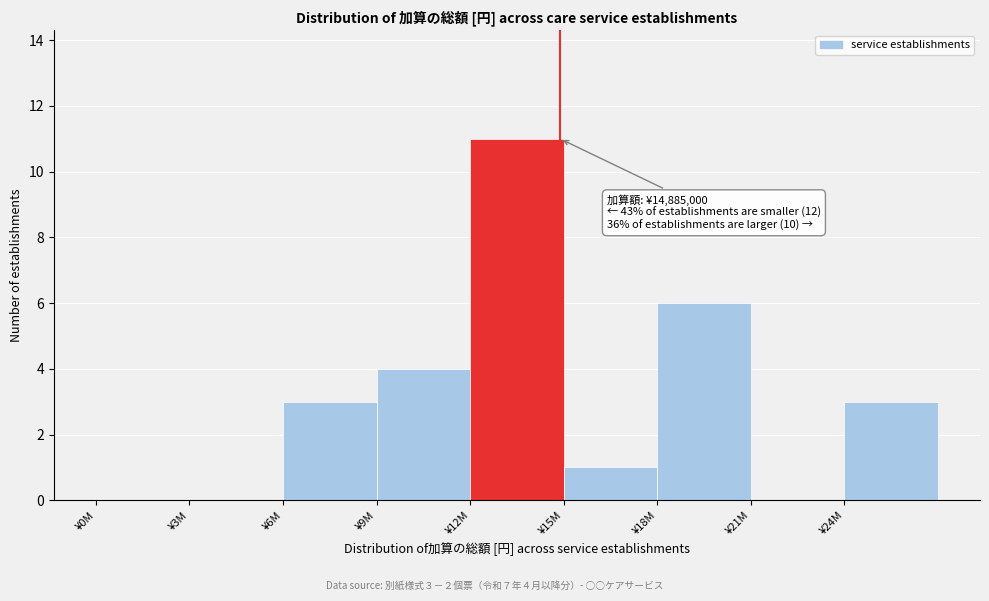

Reading left to right, list all the values displayed in this chart.

¥0M=0	¥3M=0	¥6M=3	¥9M=4	¥12M=11	¥15M=1	¥18M=6	¥21M=0	¥24M=3